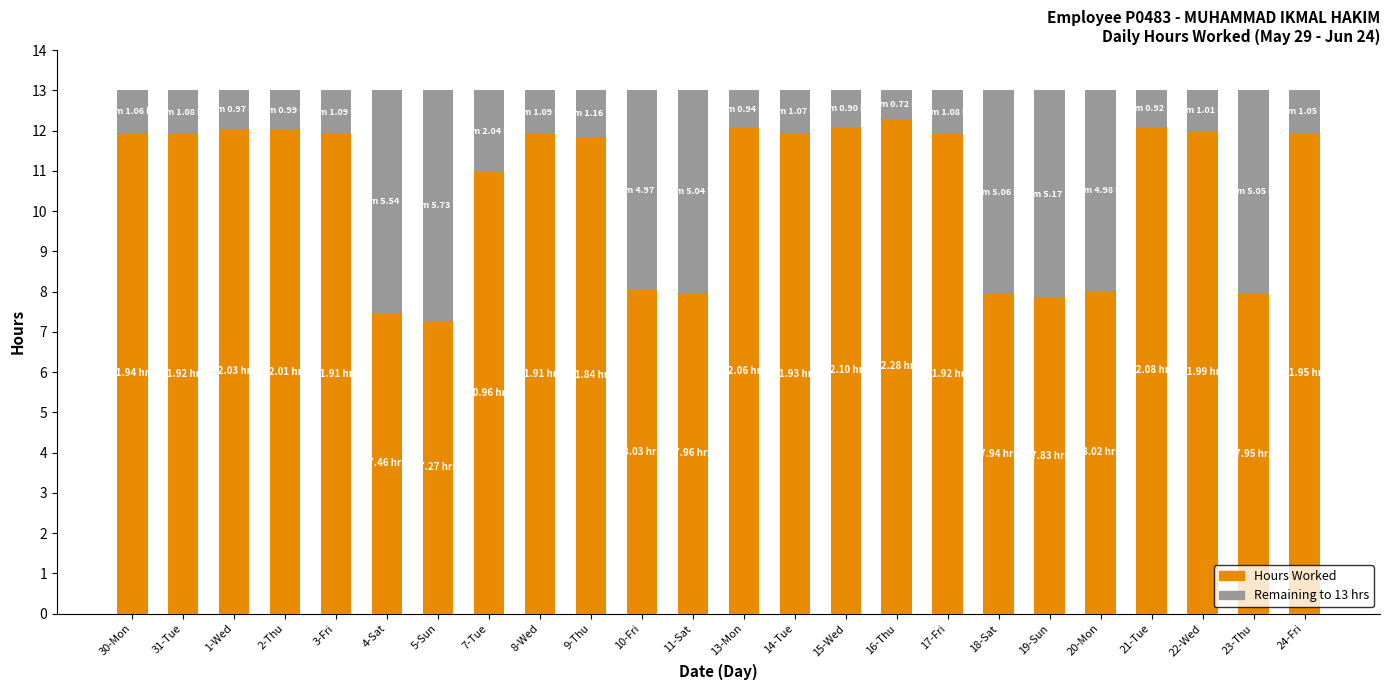

How many data points does each series have?

24